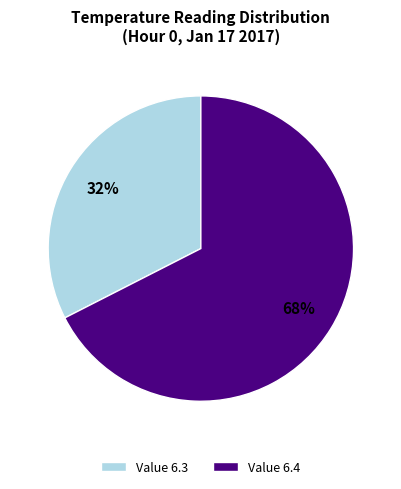

Is there any slice that represents more than half of the pie?

Yes